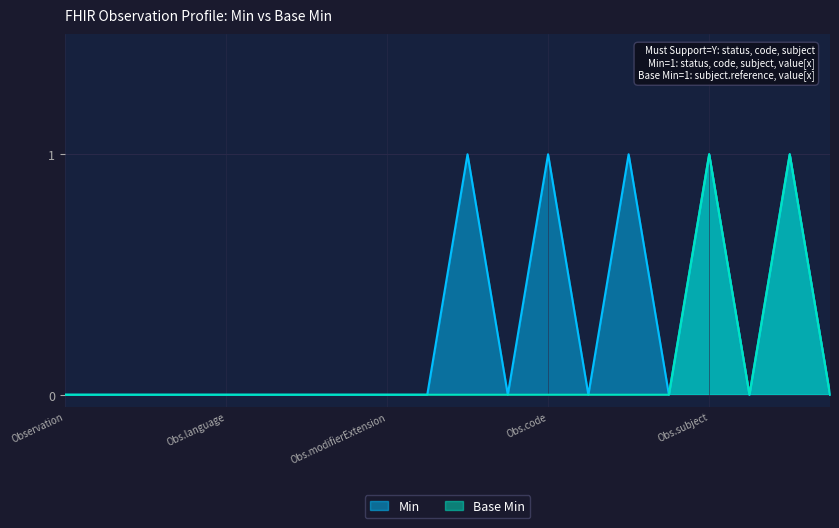

How many interior local peaks does the Min series have?

5